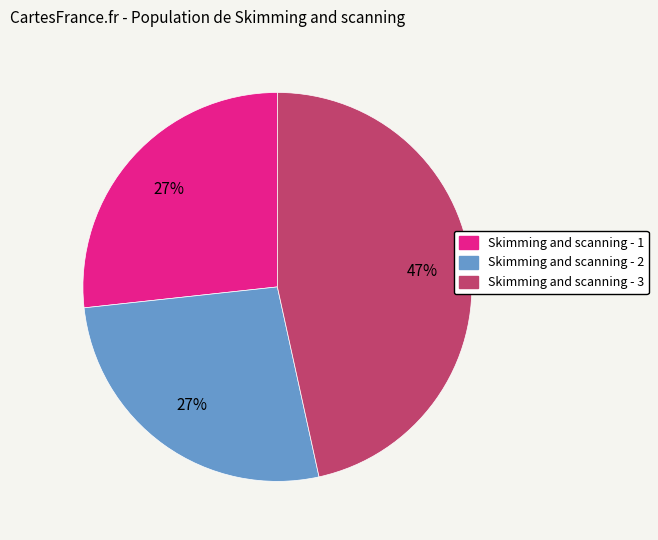

Combined, do Skimming and scanning - 1 and Skimming and scanning - 3 account for over 50%?

Yes